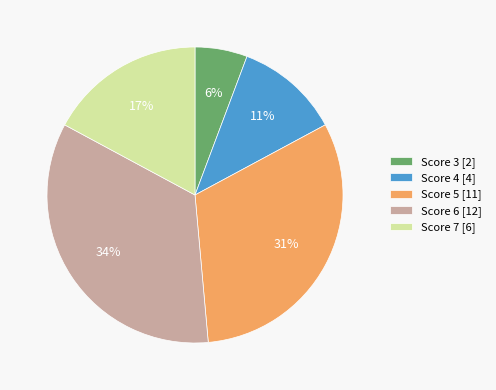

To the nearest percent, what is the difference between the Score 7 [6] and Score 6 [12] slice percentages?

17%